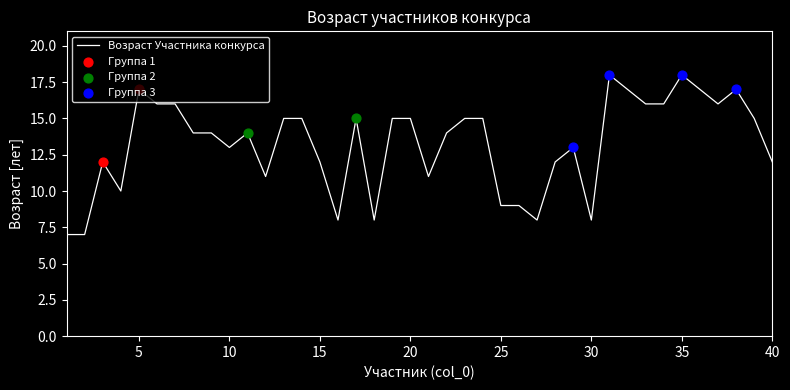

What is the minimum value shown in the chart?

7